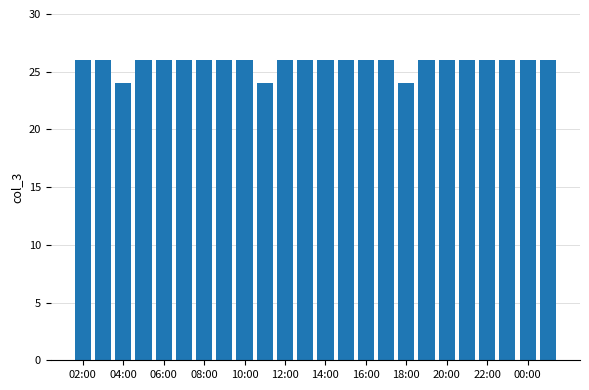

What is the average value?

26